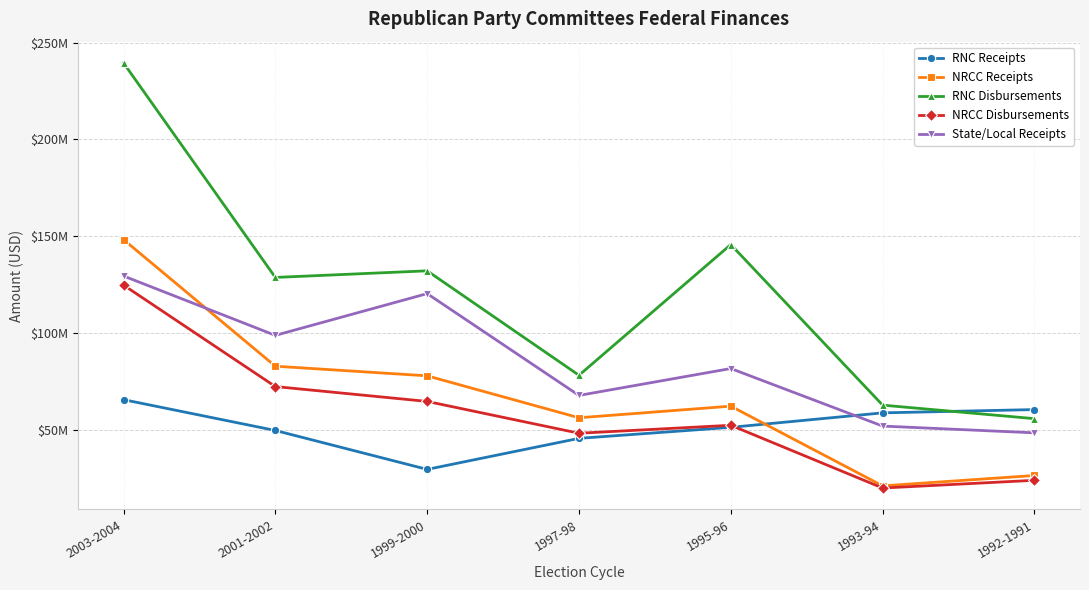

What is the label of the 6th point from the right?

2001-2002